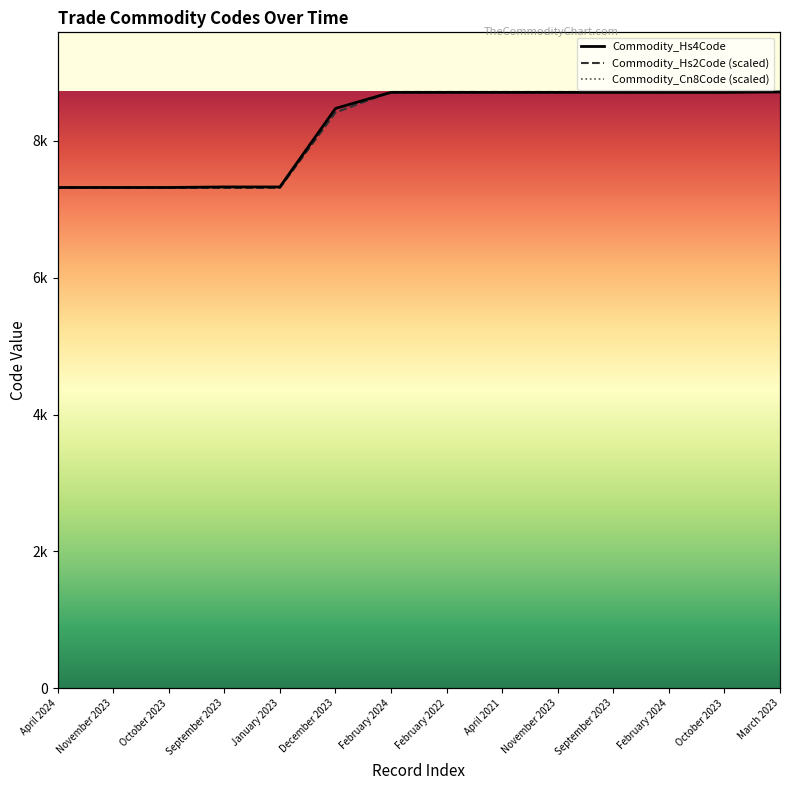

What is the label of the 3rd point from the right?

February 2024